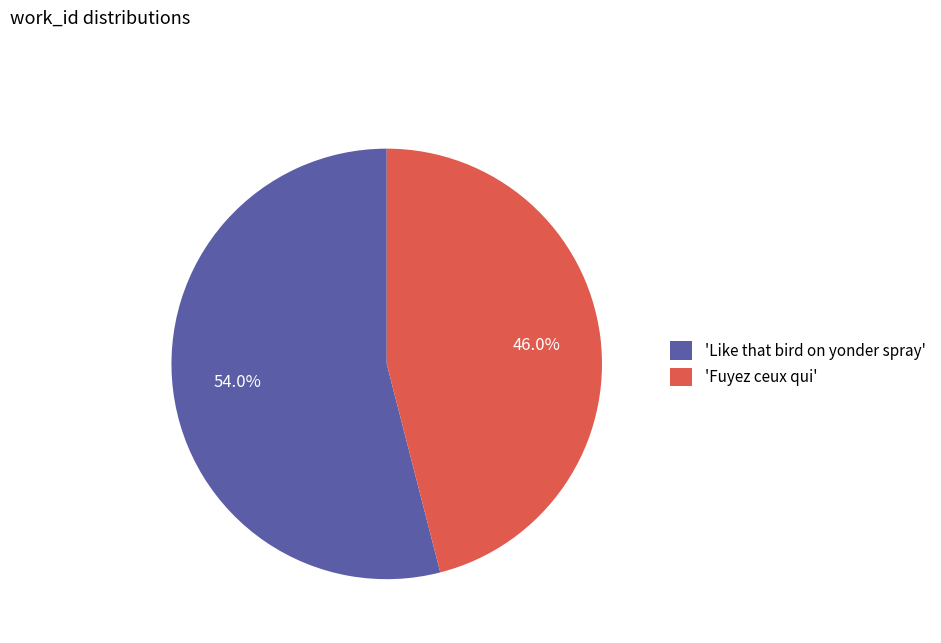

Do 'Like that bird on yonder spray' and 'Fuyez ceux qui' together represent more than half of the pie?

Yes